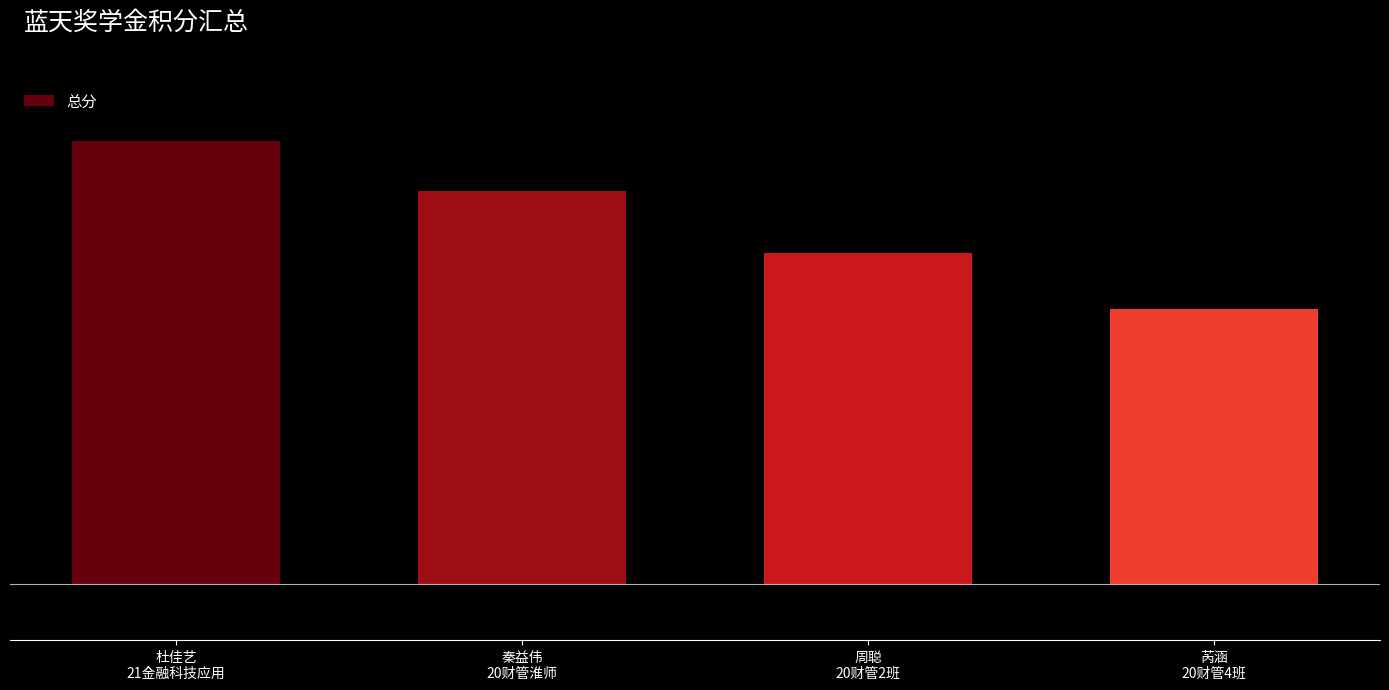

Are the bars horizontal?

No